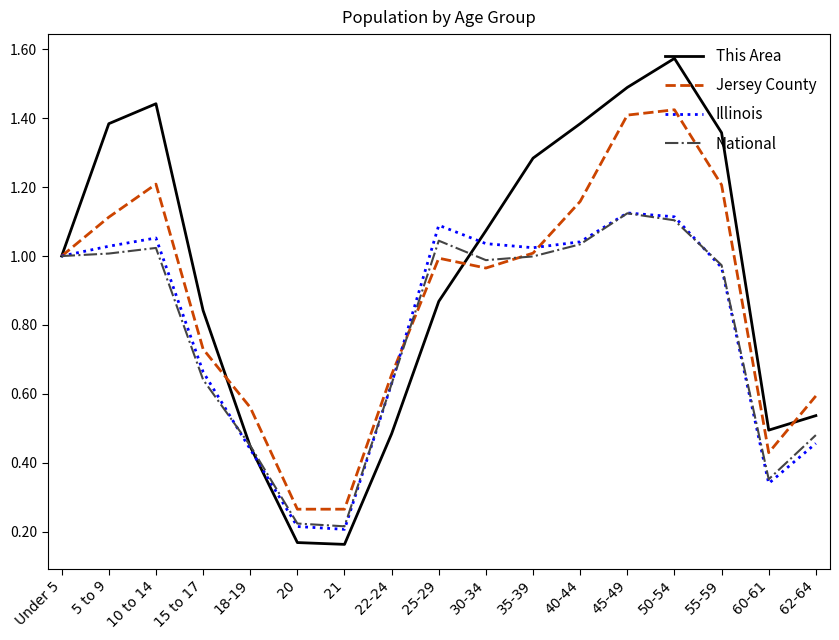

Which label corresponds to the largest value in the chart?

50-54